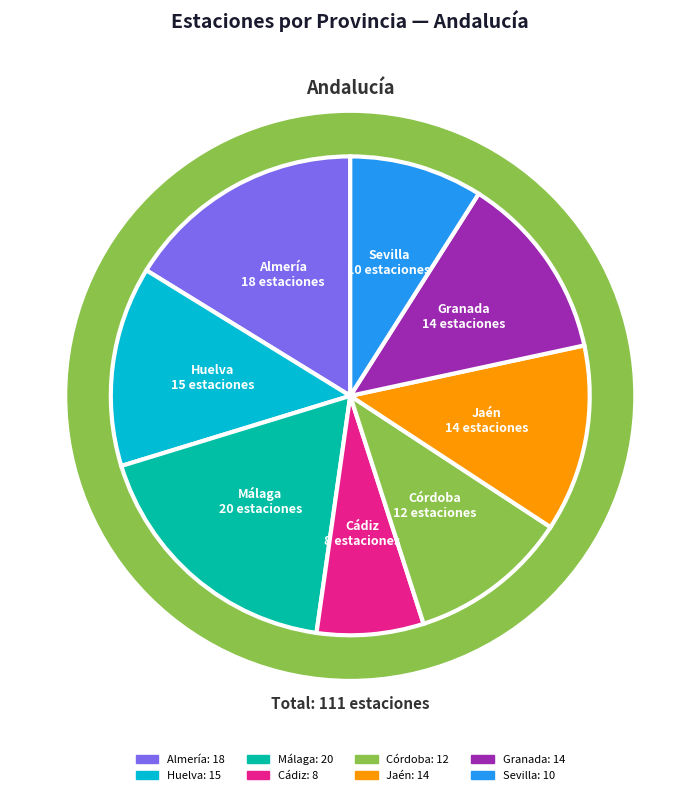

Between Cádiz and Córdoba, which is larger?

Córdoba